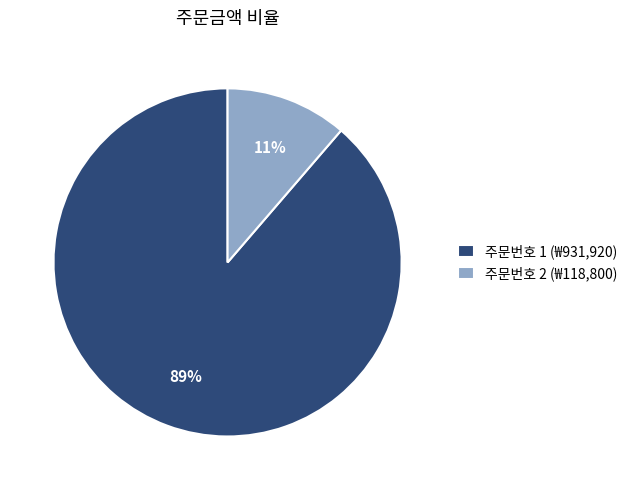

To the nearest percent, what percentage of the pie is 주문번호 2 (₩118,800)?

11%